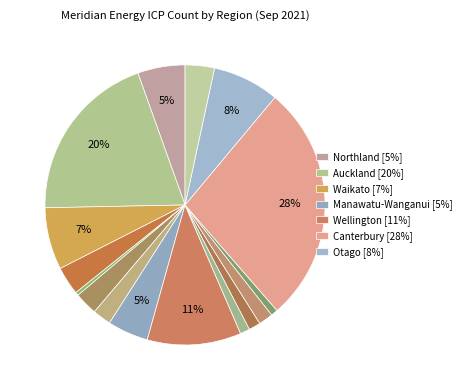

To the nearest percent, what is the average slice percentage?

6%